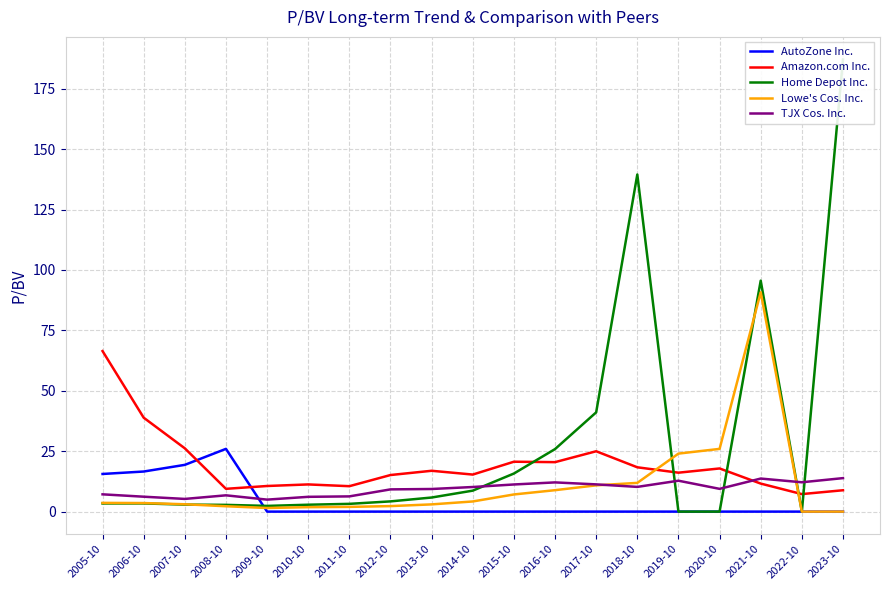

The value of Lowe's Cos. Inc. at 2006-10 is 3.5. True or false?

True